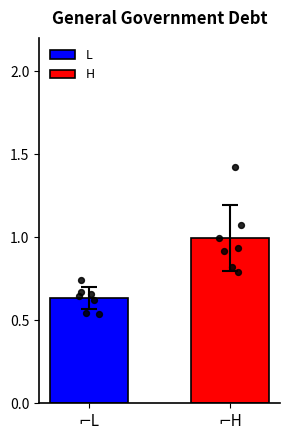

What is the lowest value of the H series?

1.0